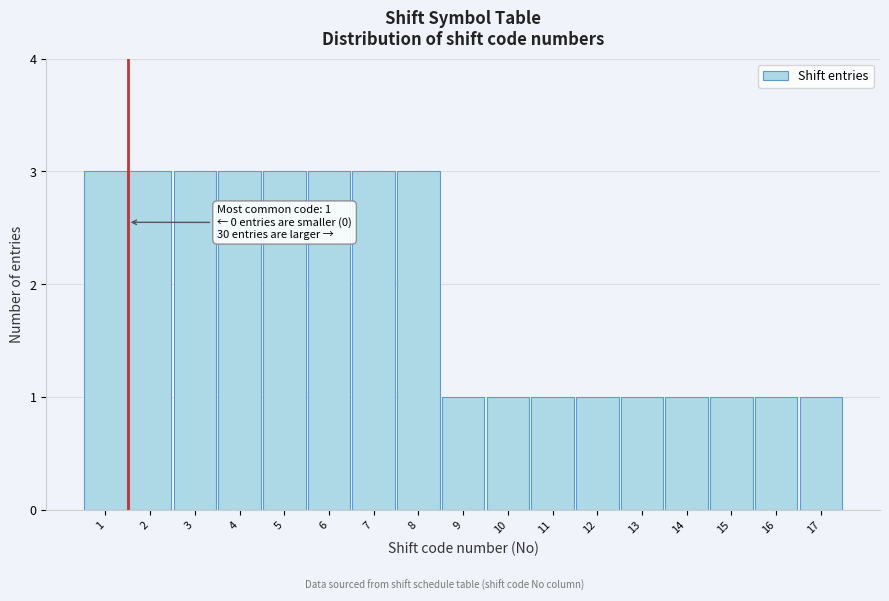

Reading right to left, list all the values displayed in this chart.

1	1	1	1	1	1	1	1	1	3	3	3	3	3	3	3	3